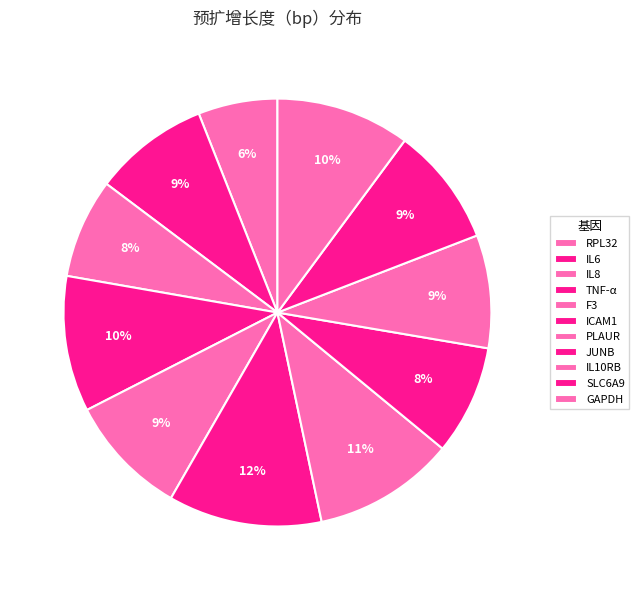

True or false: JUNB accounts for 8% of the total.

True